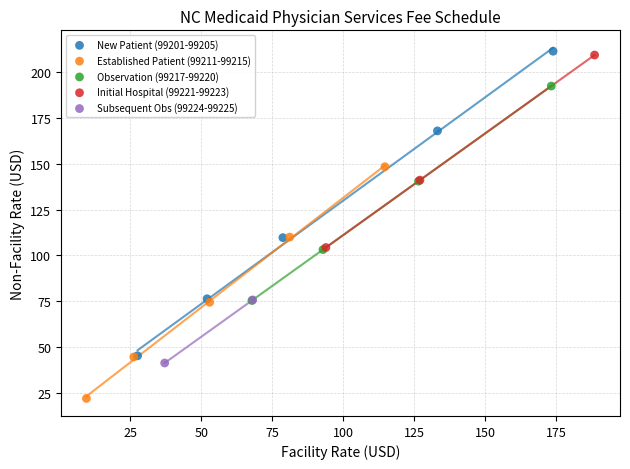

Which series has the largest Y range (max minus min)?

New Patient (99201-99205)